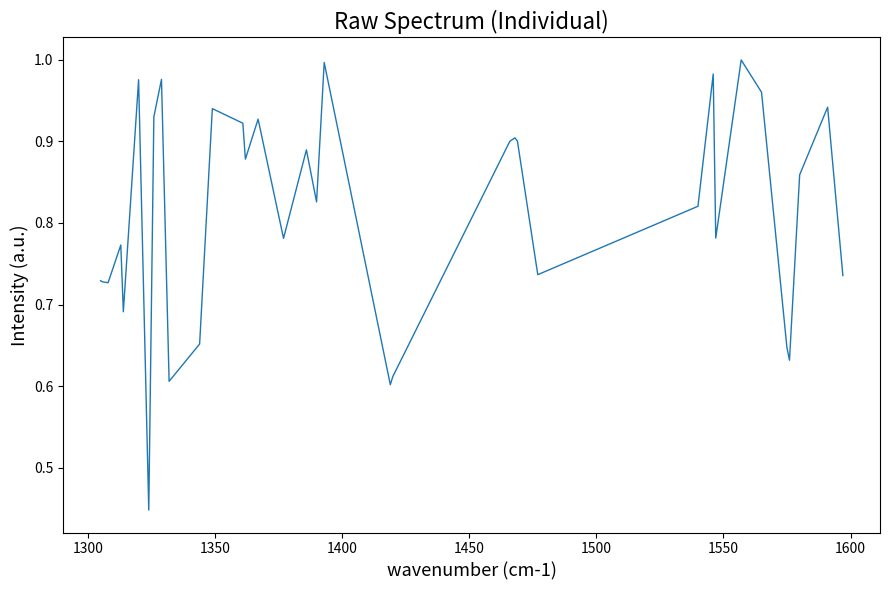

What is the average value?

0.8